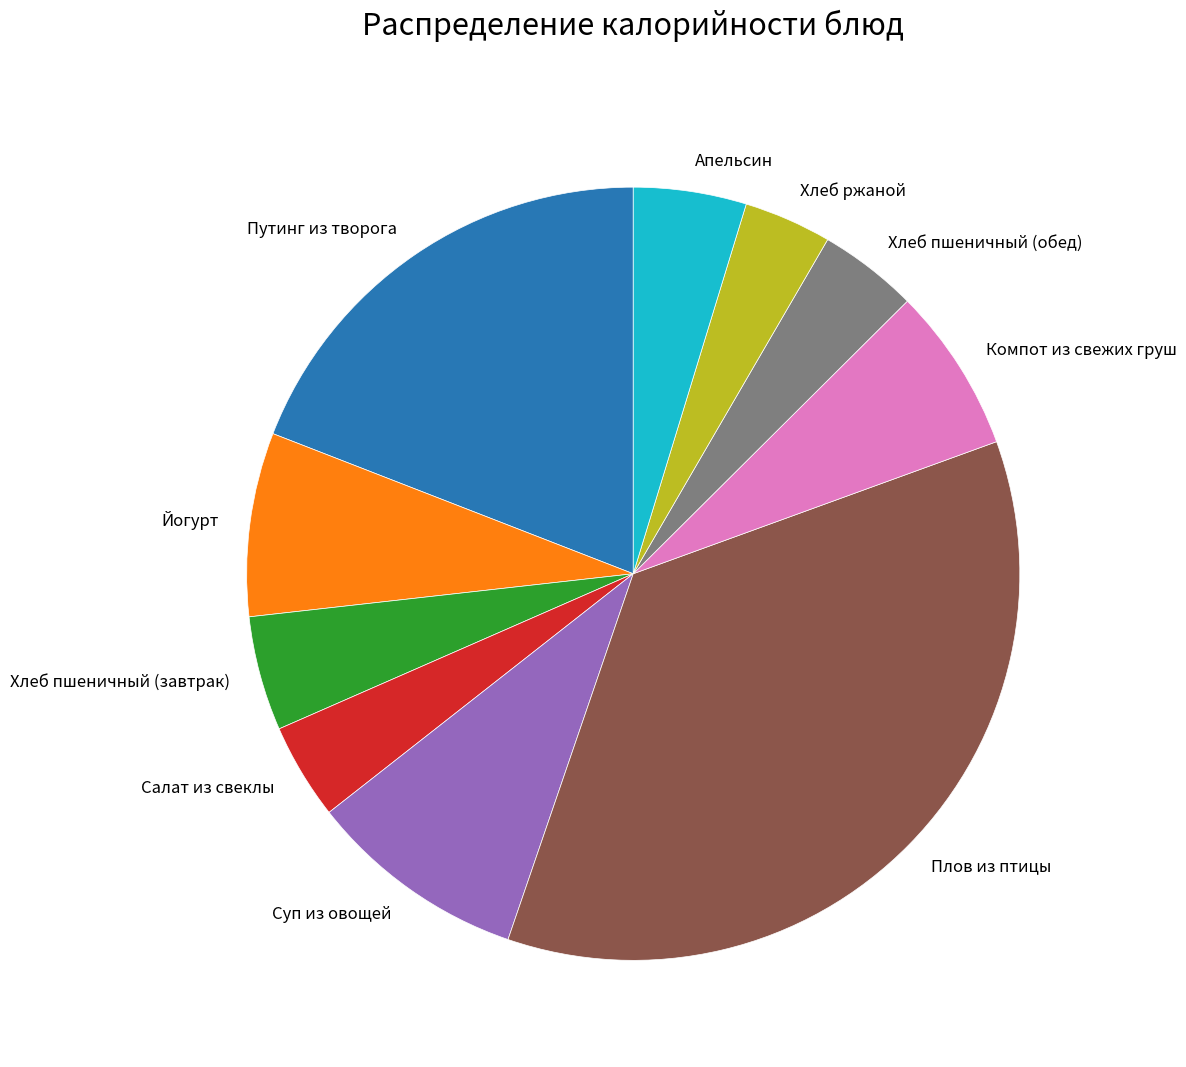

Is the sum of Плов из птицы and Йогурт greater than half?

No